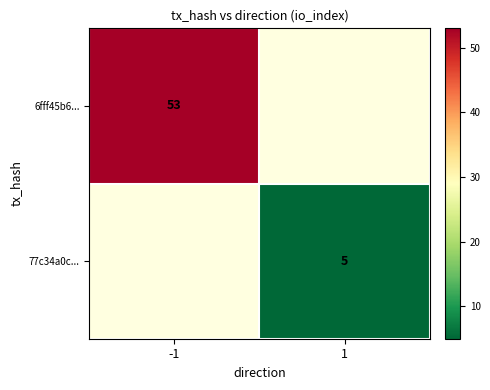

Which has a higher value, 1 or -1?

-1